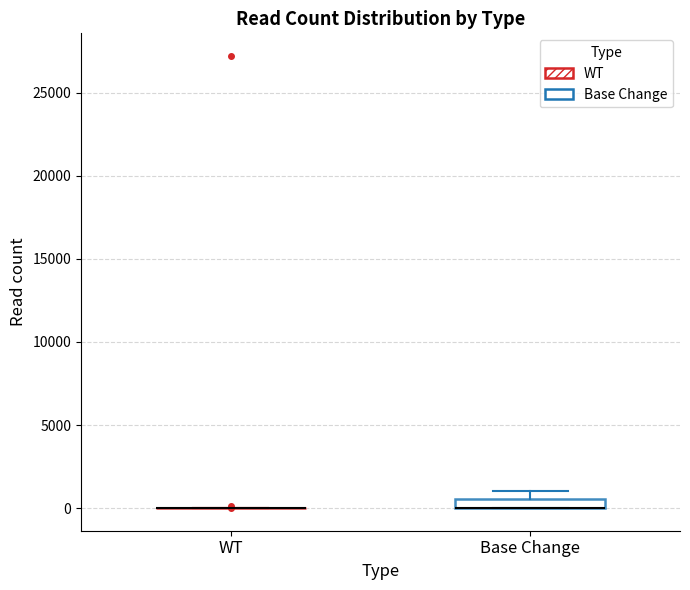

Where is the upper edge of the box for Base Change on the y-axis? The values are not printed on the chart, so give them approximately, as read against the axis.

500